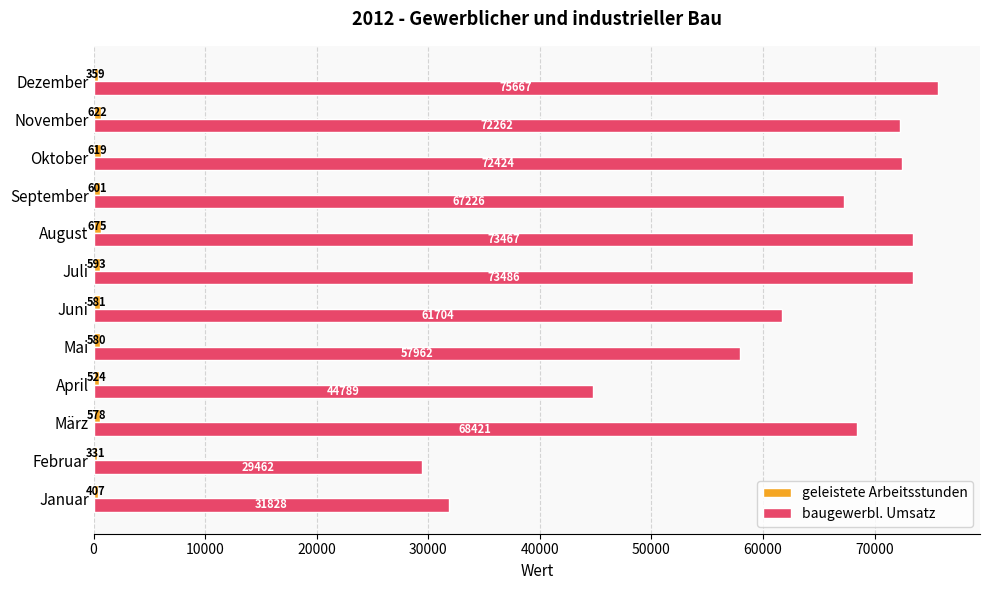

At which category does the chart reach its peak across all series?

Dezember